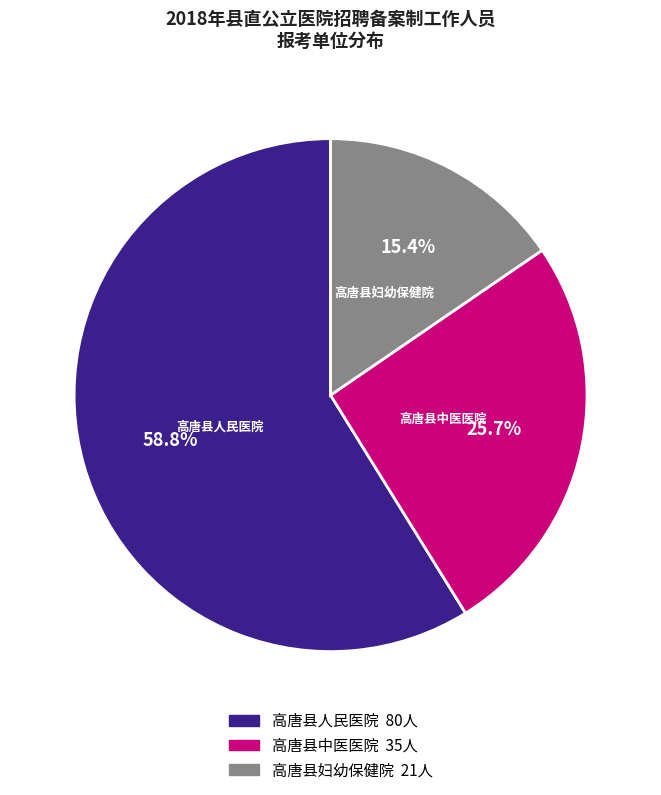

To the nearest percent, what is the difference between the largest and smallest slice percentages?

43%